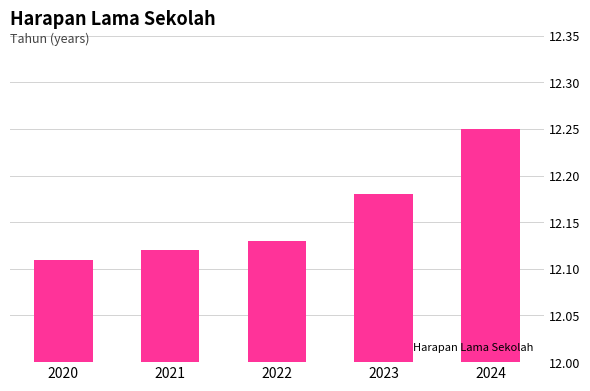

Count the number of categories in the chart.

5